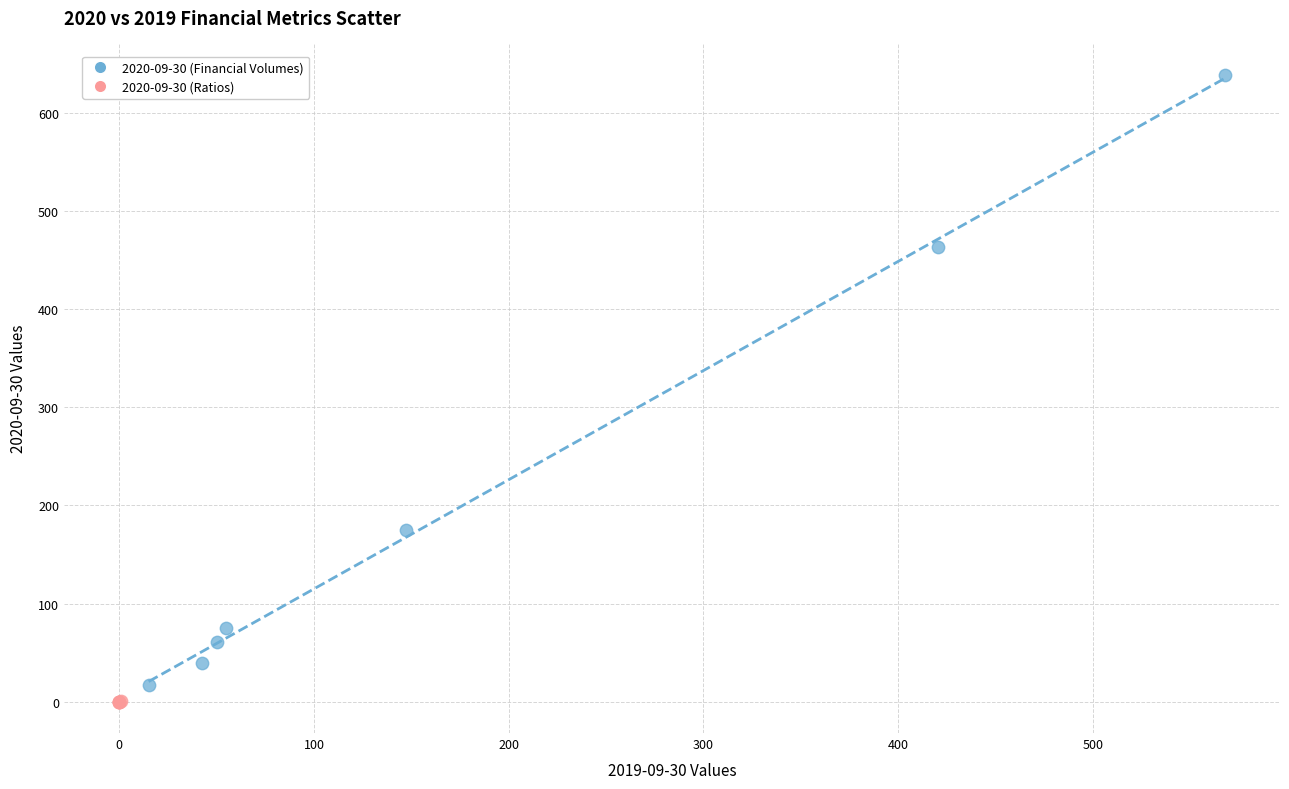

What are all the series names shown in the legend?

2020-09-30 (Financial Volumes), 2020-09-30 (Ratios)